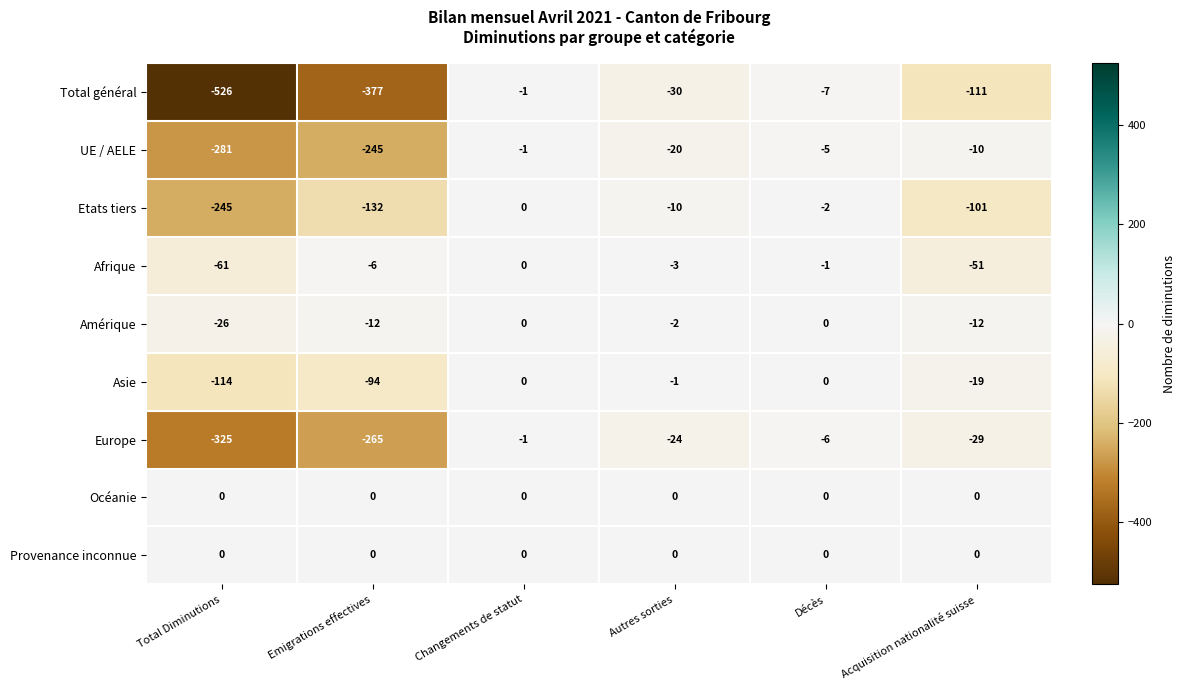

The Provenance inconnue series shows 0 at Acquisition nationalité suisse. True or false?

True